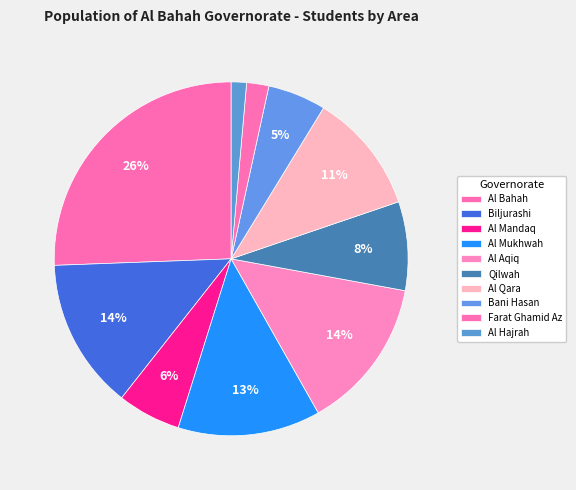

To the nearest percent, what is the difference between the Al Hajrah and Al Qara slice percentages?

10%